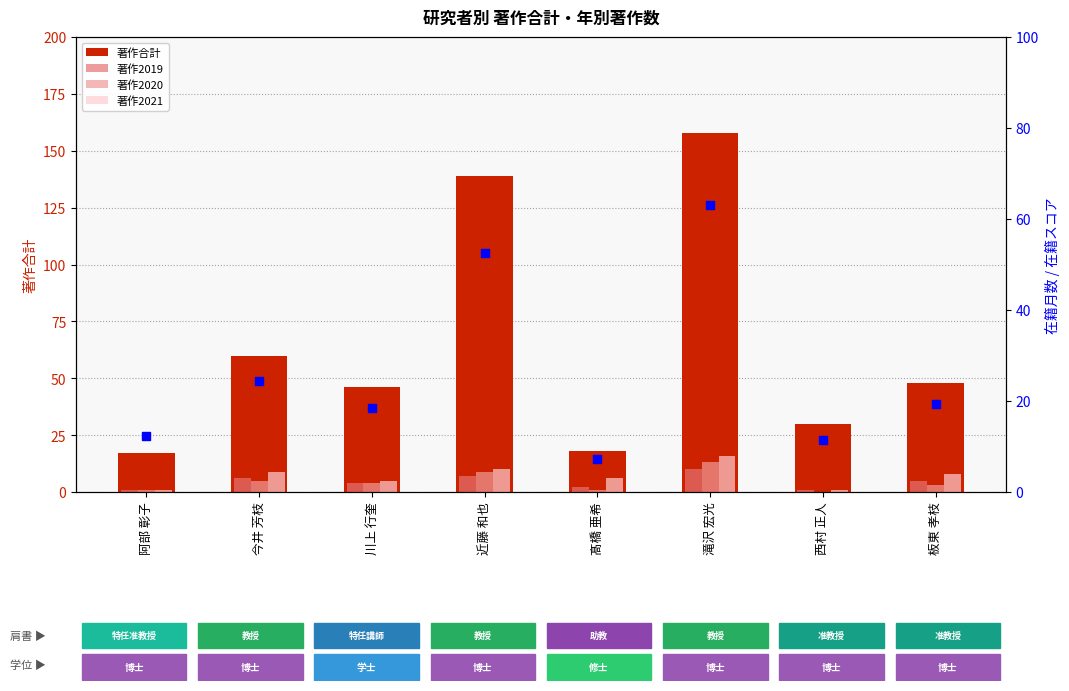

At how many categories does at least one series exceed 71?

2